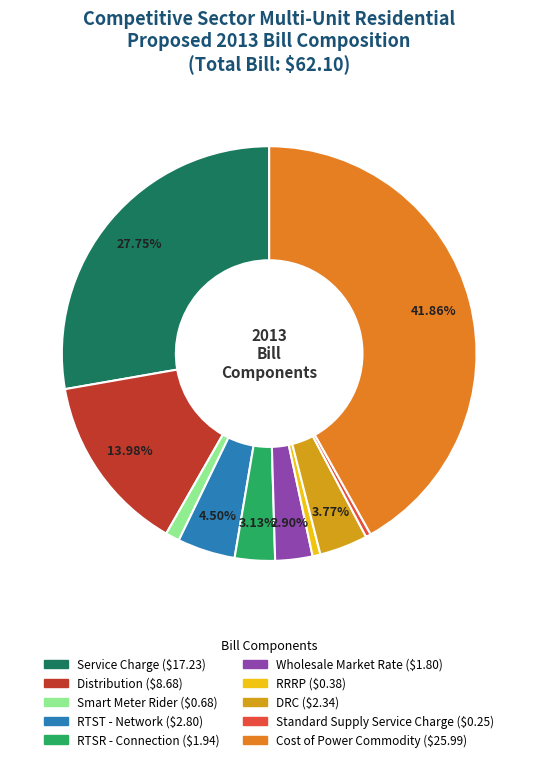

Is DRC the majority of the pie?

No